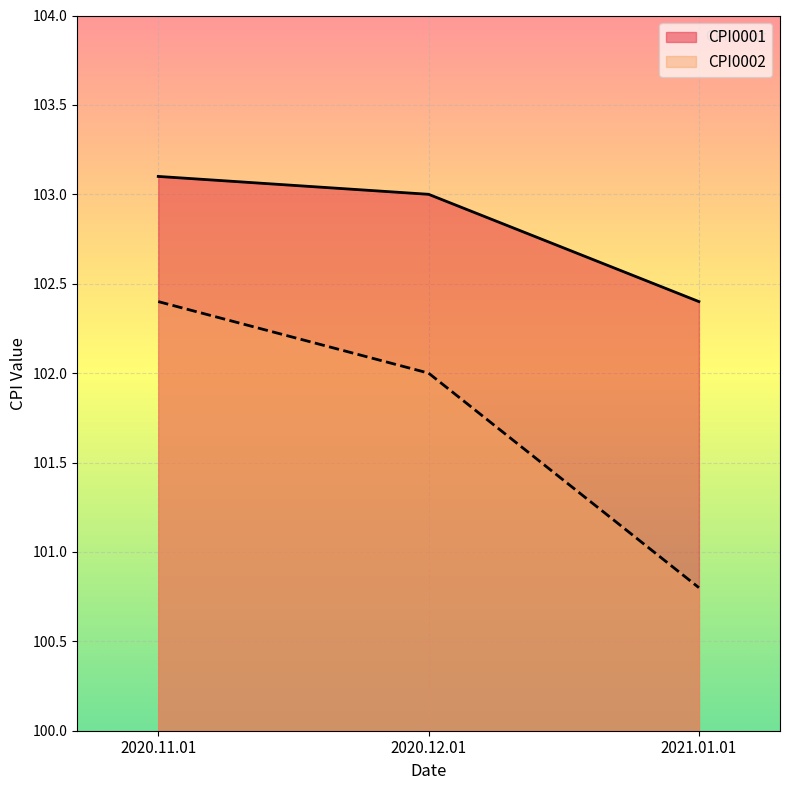

What is the highest value of the CPI0002 series?

102.4